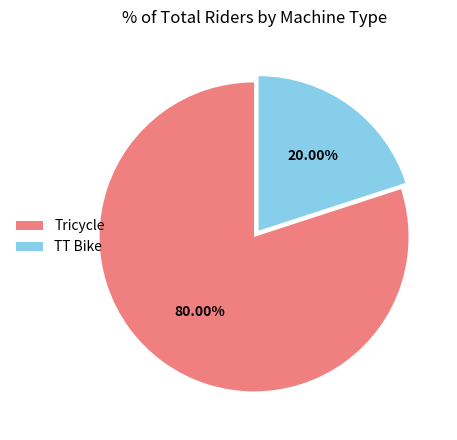

How many segments does this pie chart have?

2